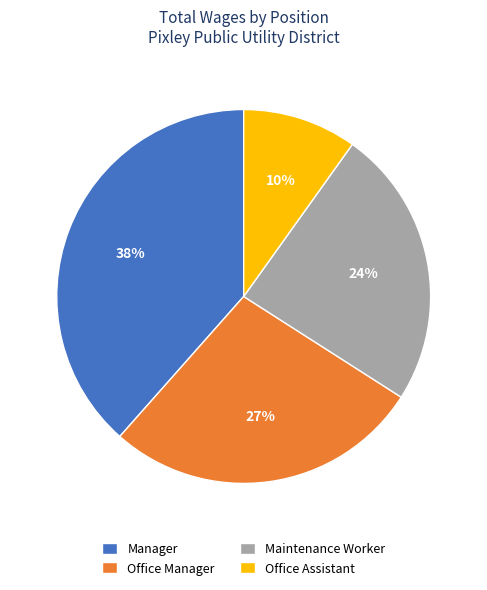

To the nearest percent, what is the combined percentage of Office Manager and Manager?

66%